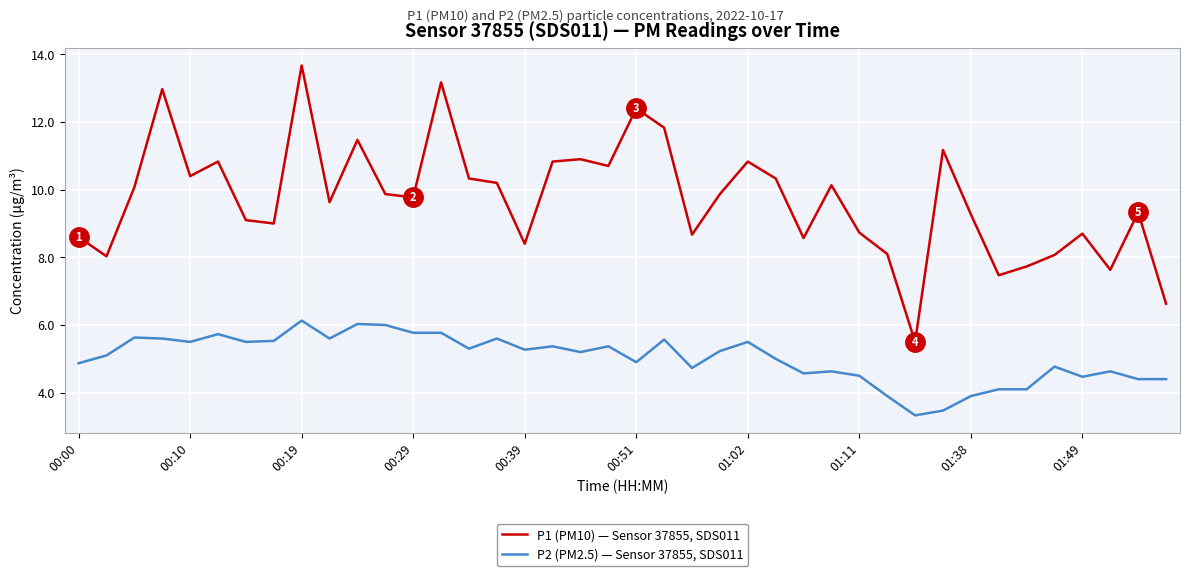

What is the difference between the maximum and minimum values in the P2 (PM2.5) — Sensor 37855, SDS011 series?

2.8